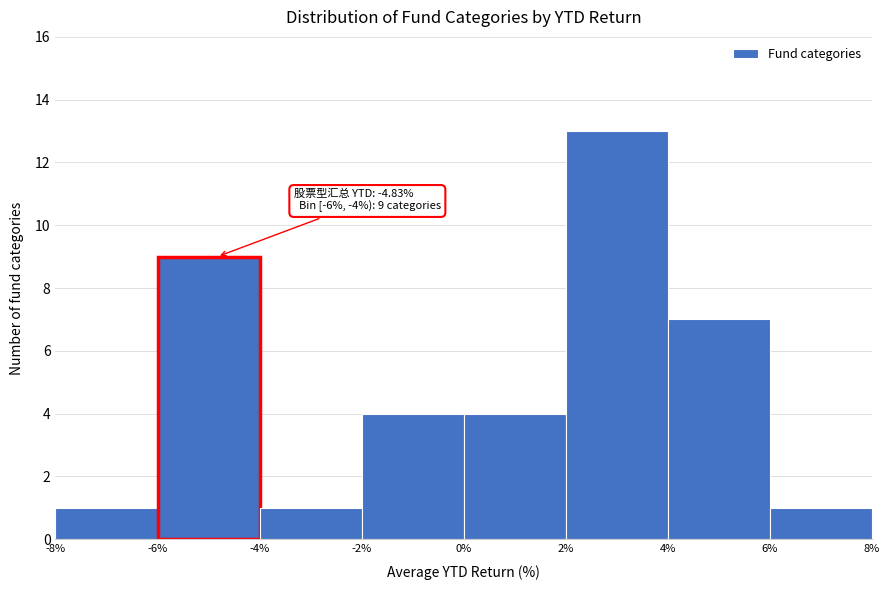

Which range on the x-axis has the tallest bar?

2% to 4%